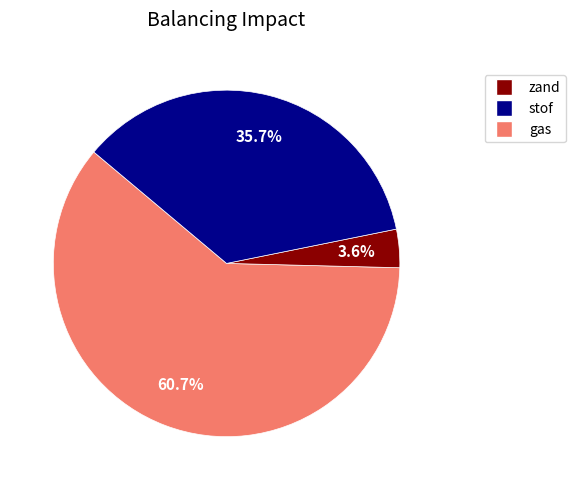

Is there any slice that represents more than half of the pie?

Yes